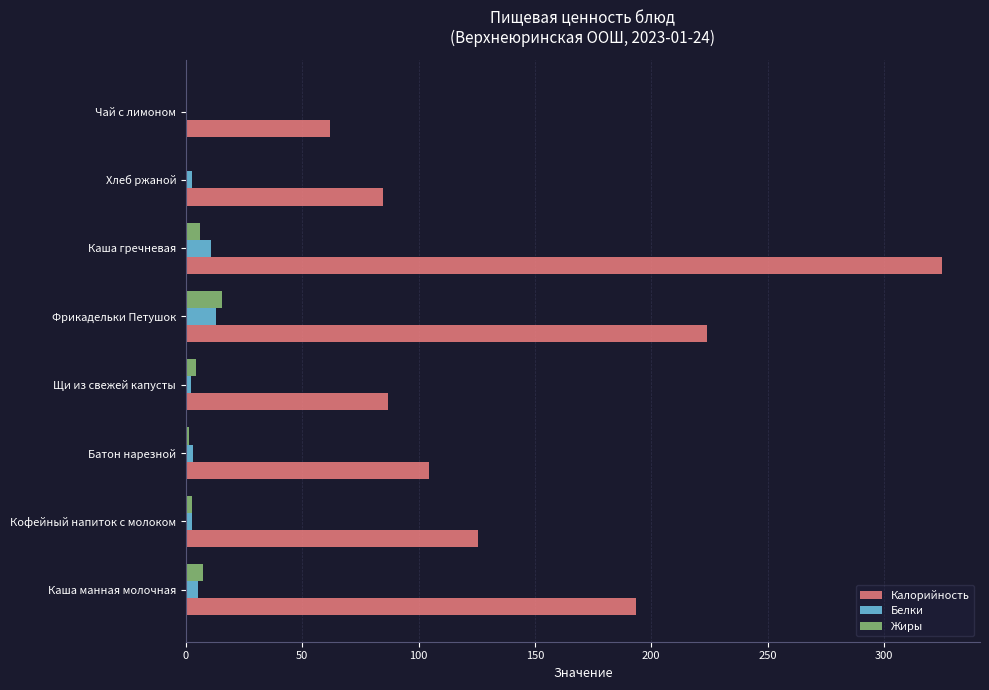

Is the value of Белки at Батон нарезной greater than the value of Калорийность at Щи из свежей капусты?

No